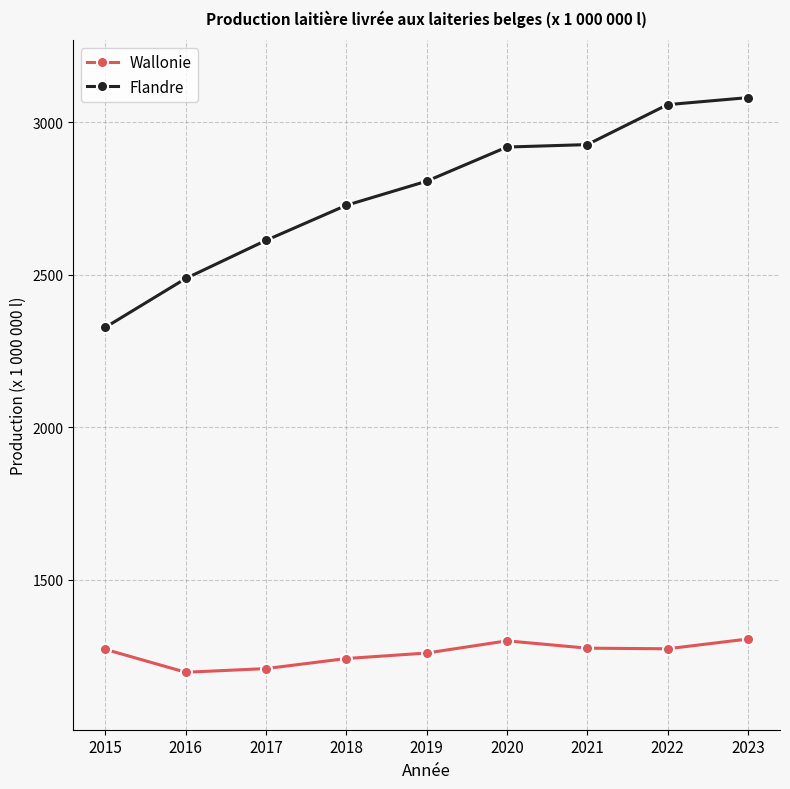

What value does the Flandre series have at 2022, to the nearest 50?

3050